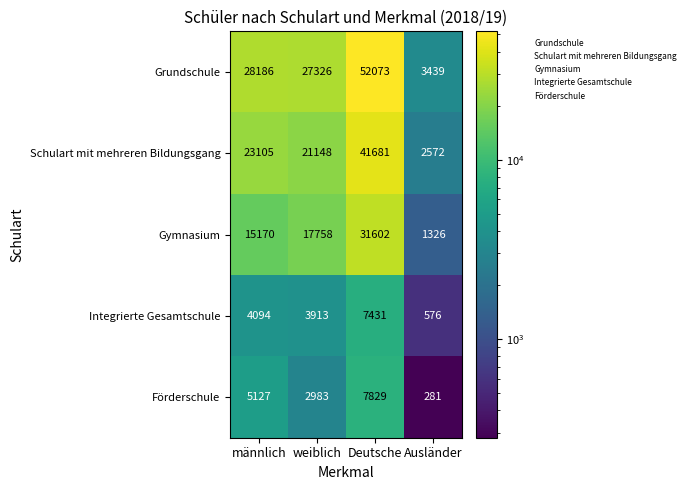

Is it true that Gymnasium equals 31602 at Deutsche?

True